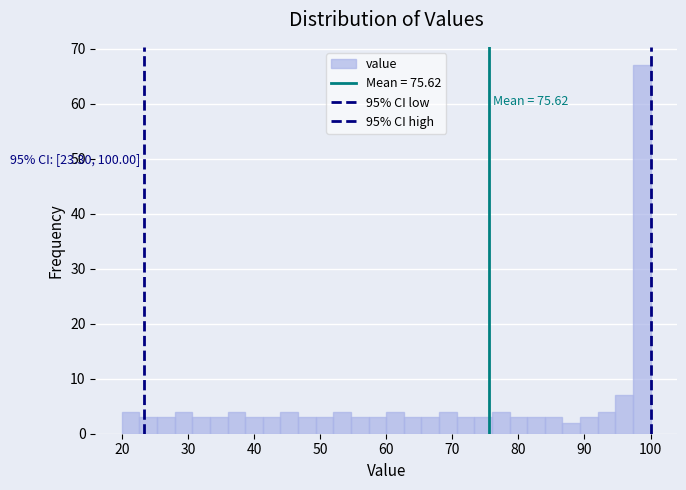

Around what value on the x-axis is the tallest bar? Give the approximate position of its centre, as read against the axis.

99